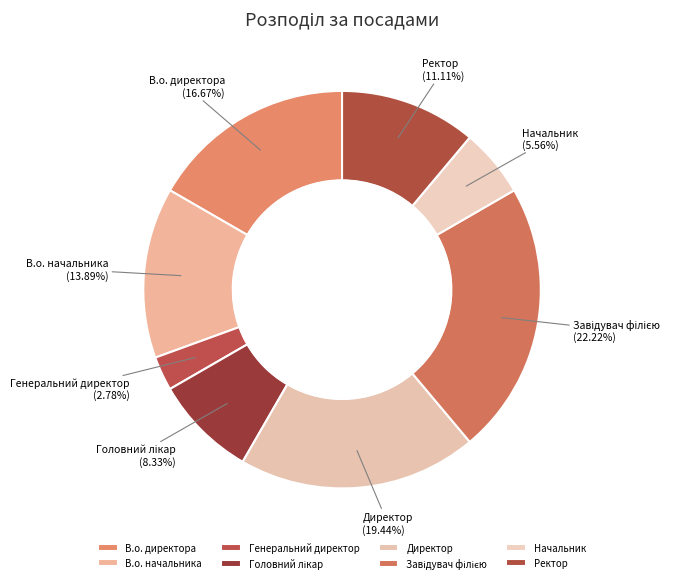

Does Начальник represent more than half of the total?

No